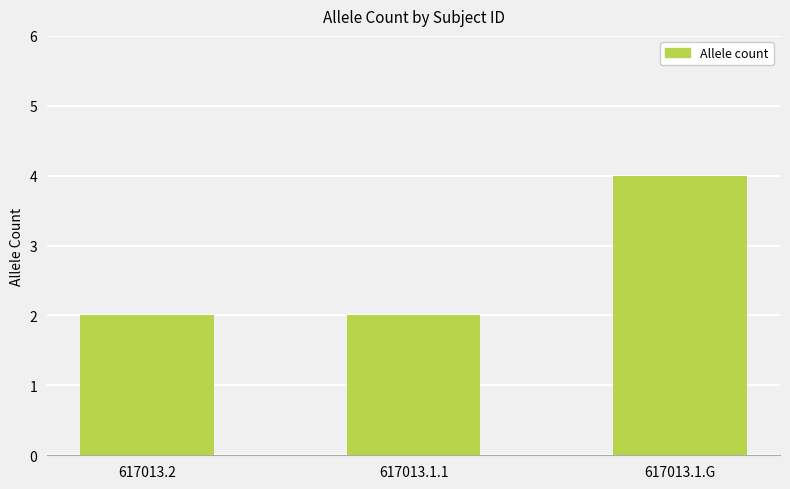

The value at 617013.1.G is 2. True or false?

False